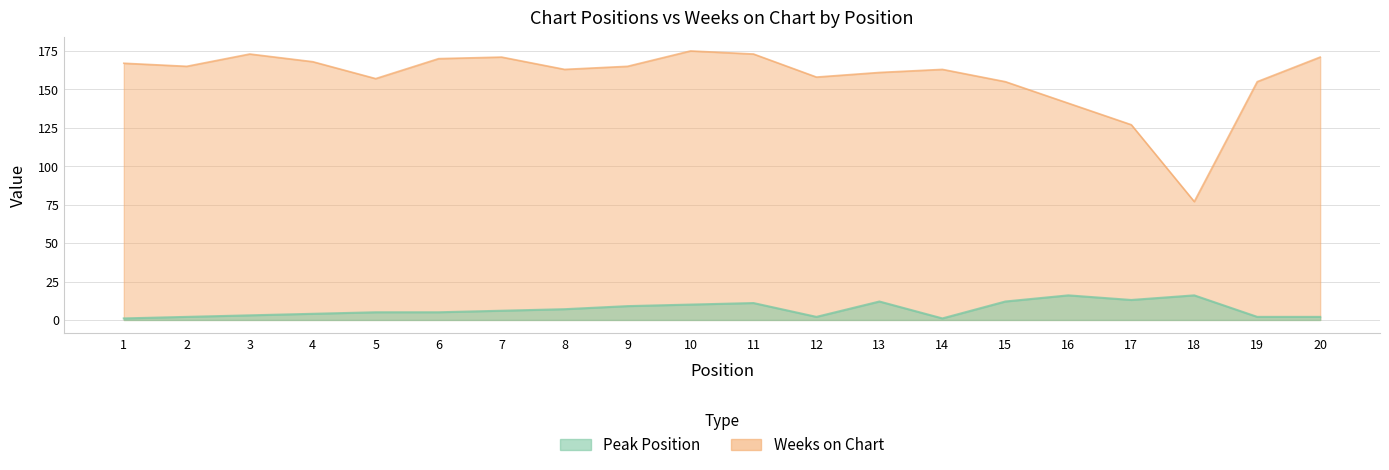

At which label does Peak Position reach its peak?

16